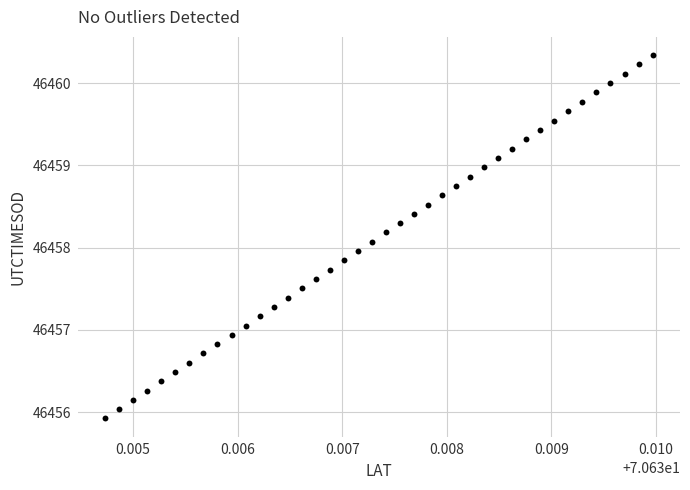

What is the range of Y values (max minus min)?

4.4